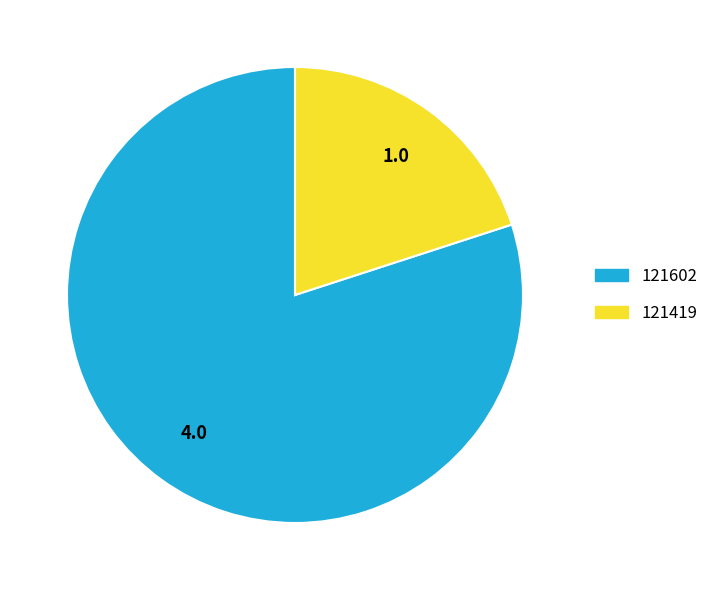

True or false: 121602 accounts for 80% of the total.

True